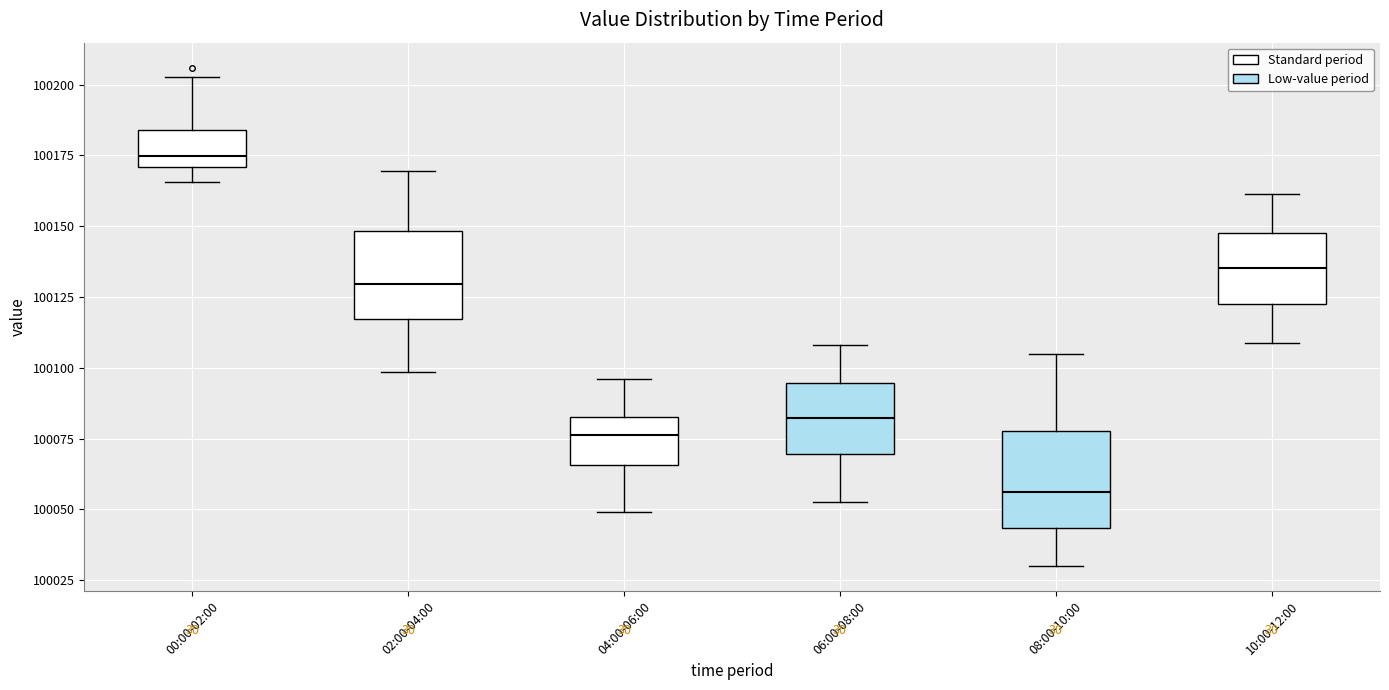

Where does the lower whisker of the box for 00:00-02:00 end on the y-axis? The values are not printed on the chart, so give them approximately, as read against the axis.

100165